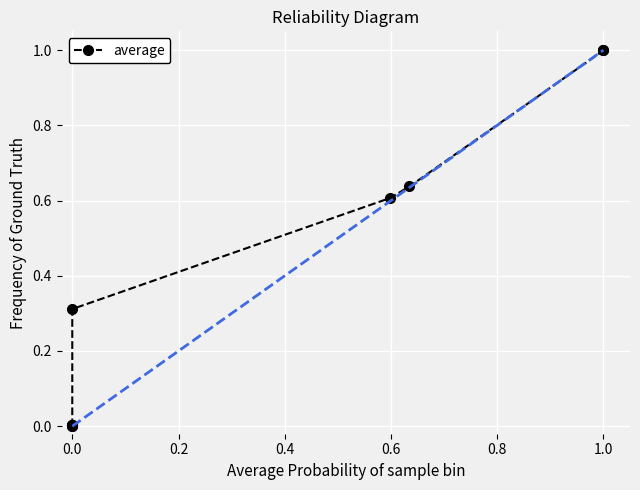

What is the value of the 9th point from the left?

1.0